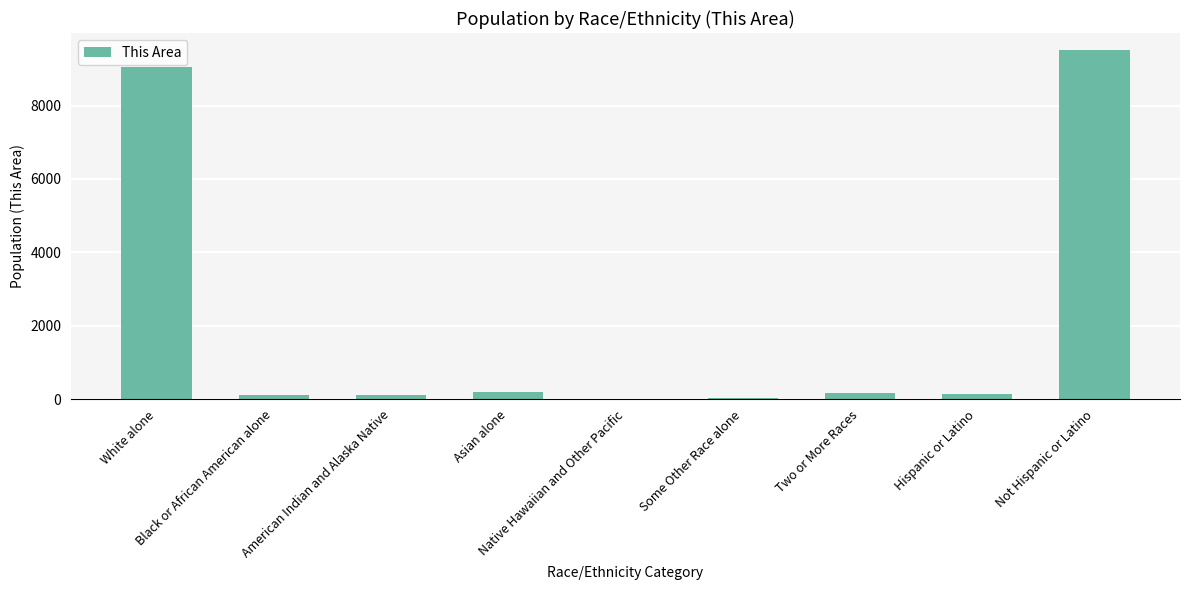

What is the sum of all values?

19294